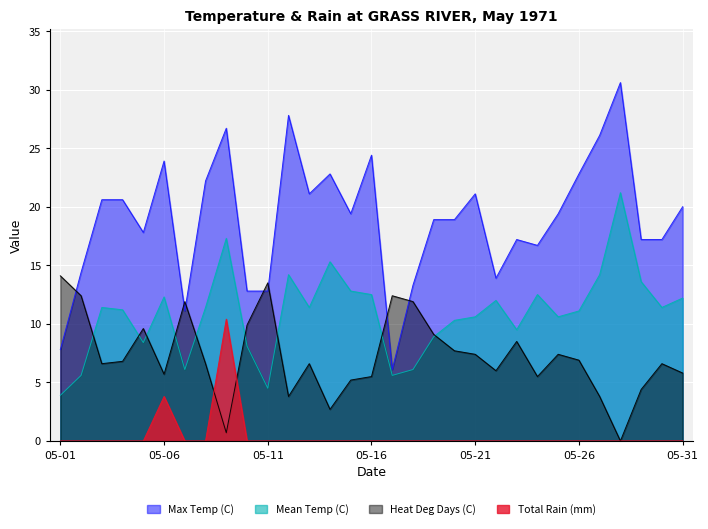

What is the average value of the Max Temp (C) series?

18.9